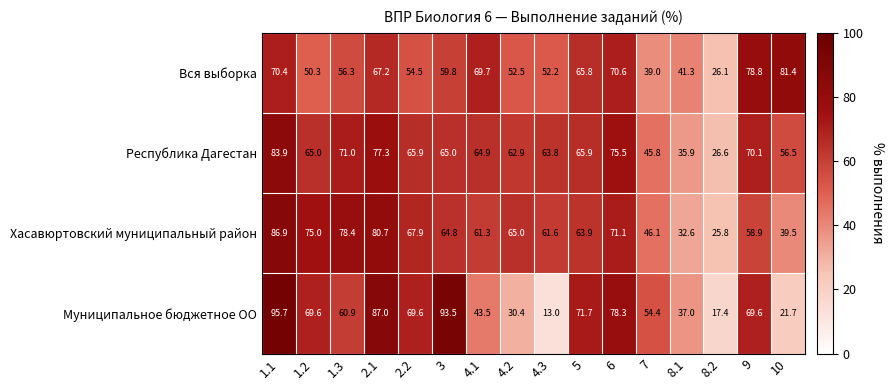

Which label corresponds to the smallest value in the chart?

4.3